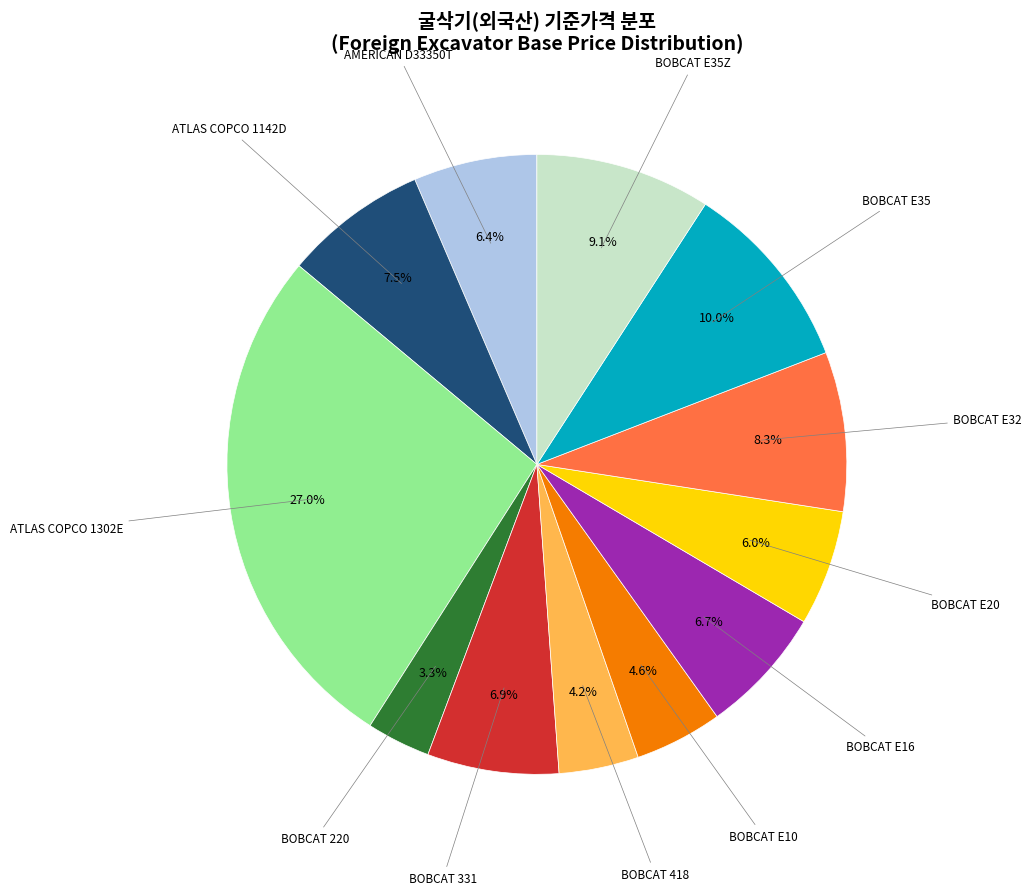

Is there any slice that represents more than half of the pie?

No